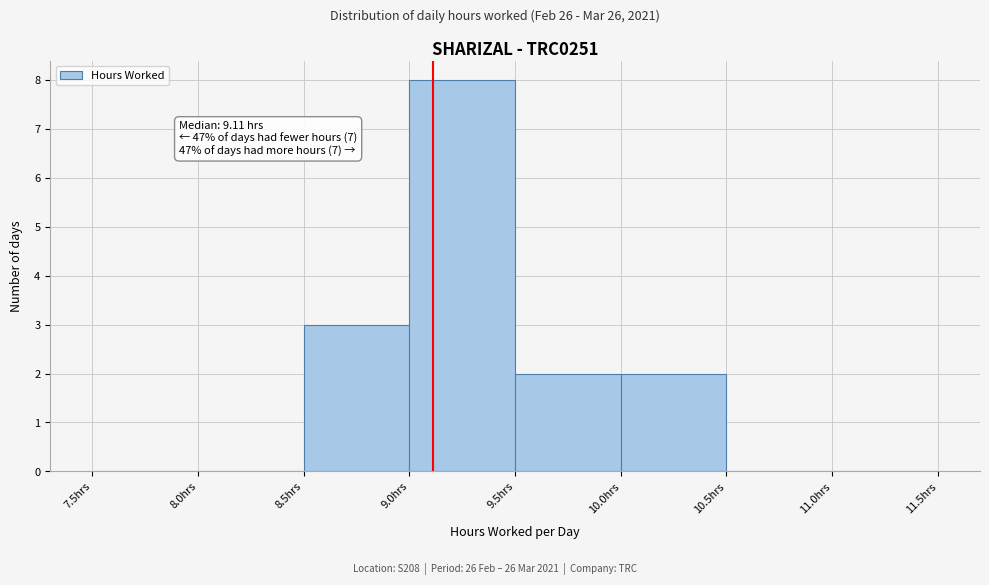

Over which range of the x-axis is the bar tallest?

9.0 to 9.5